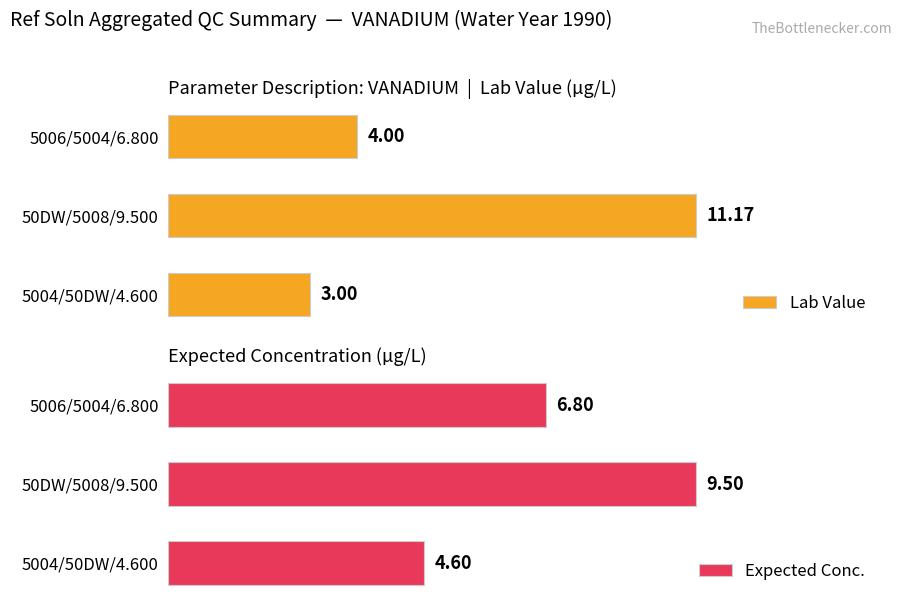

List the series in order of their overall mean, highest first.

Expected Conc., Lab Value